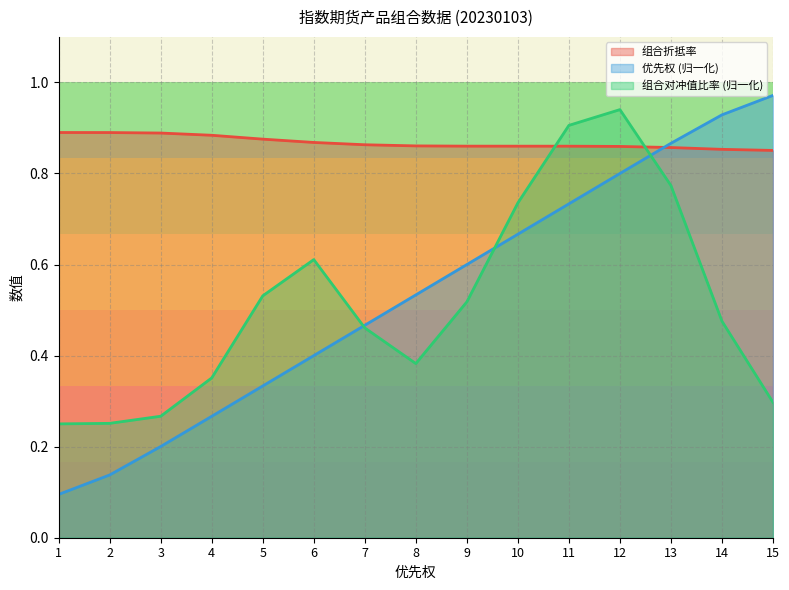

Which category has the highest value across all series?

15